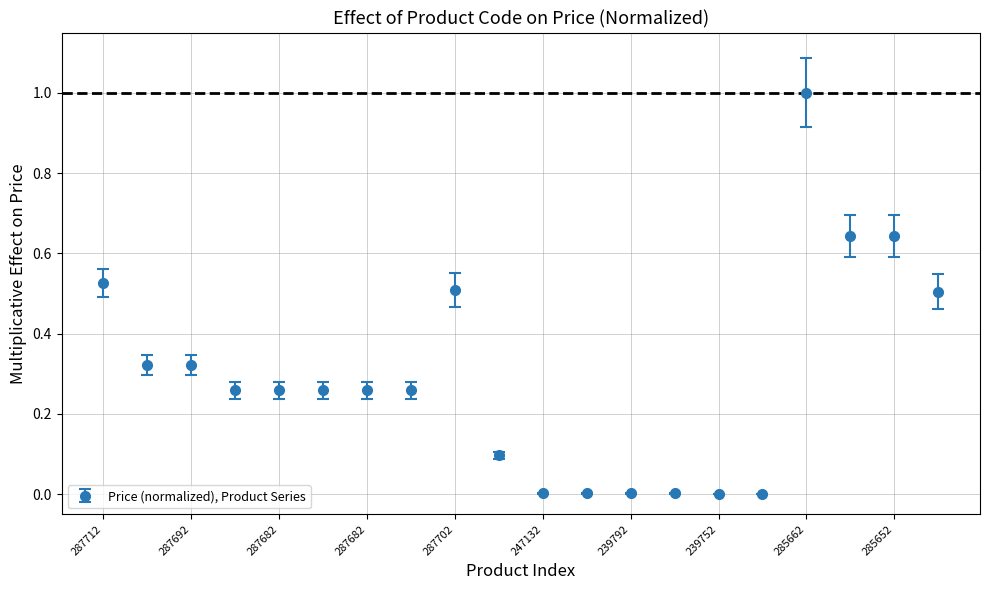

What is the sum of all values?

5.9